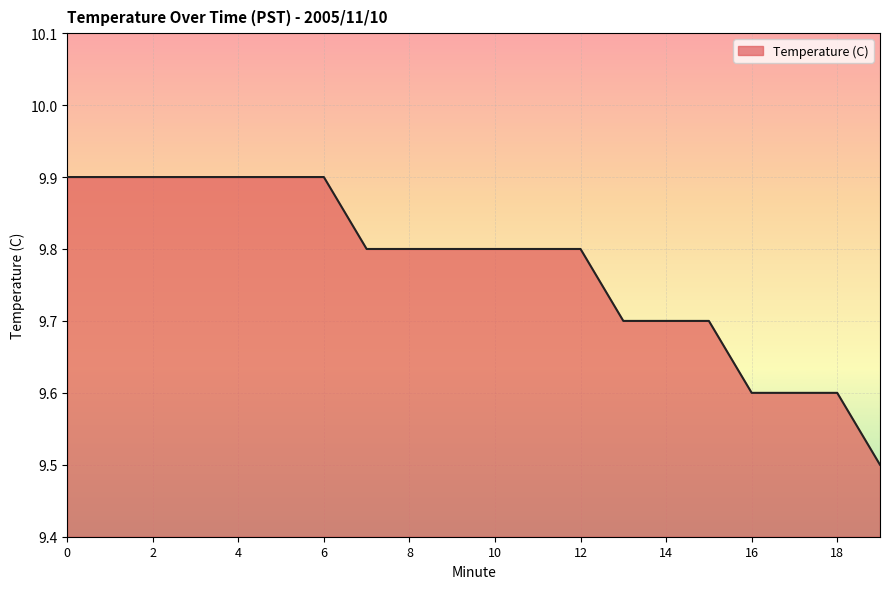

What is the difference between the maximum and minimum values?

0.4